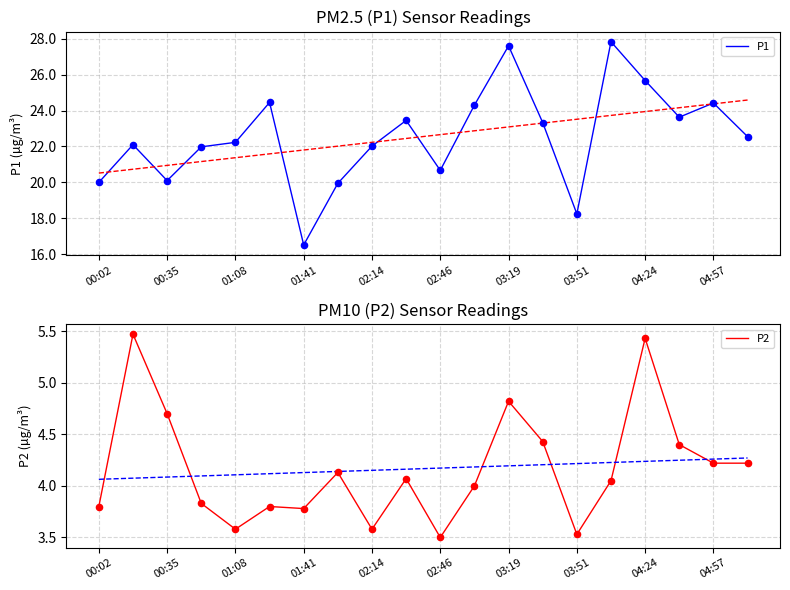

True or false: P1 has a value of 18.2 at 03:51.

True